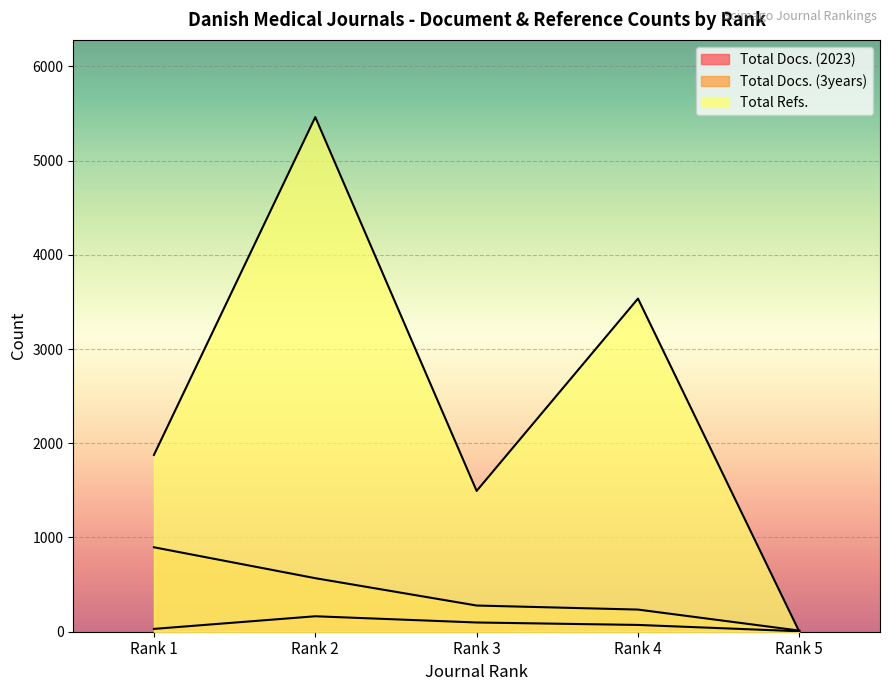

How many lines are shown in the chart?

3